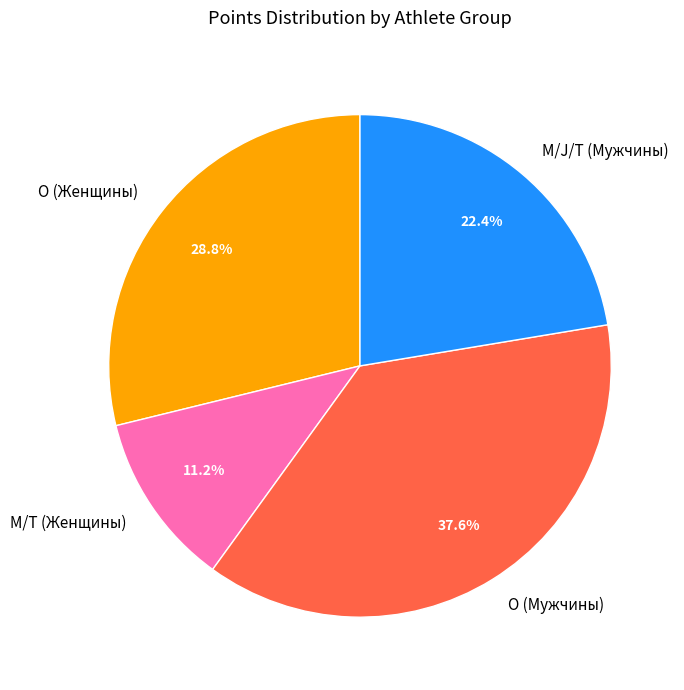

Which slice is the largest?

O (Мужчины)